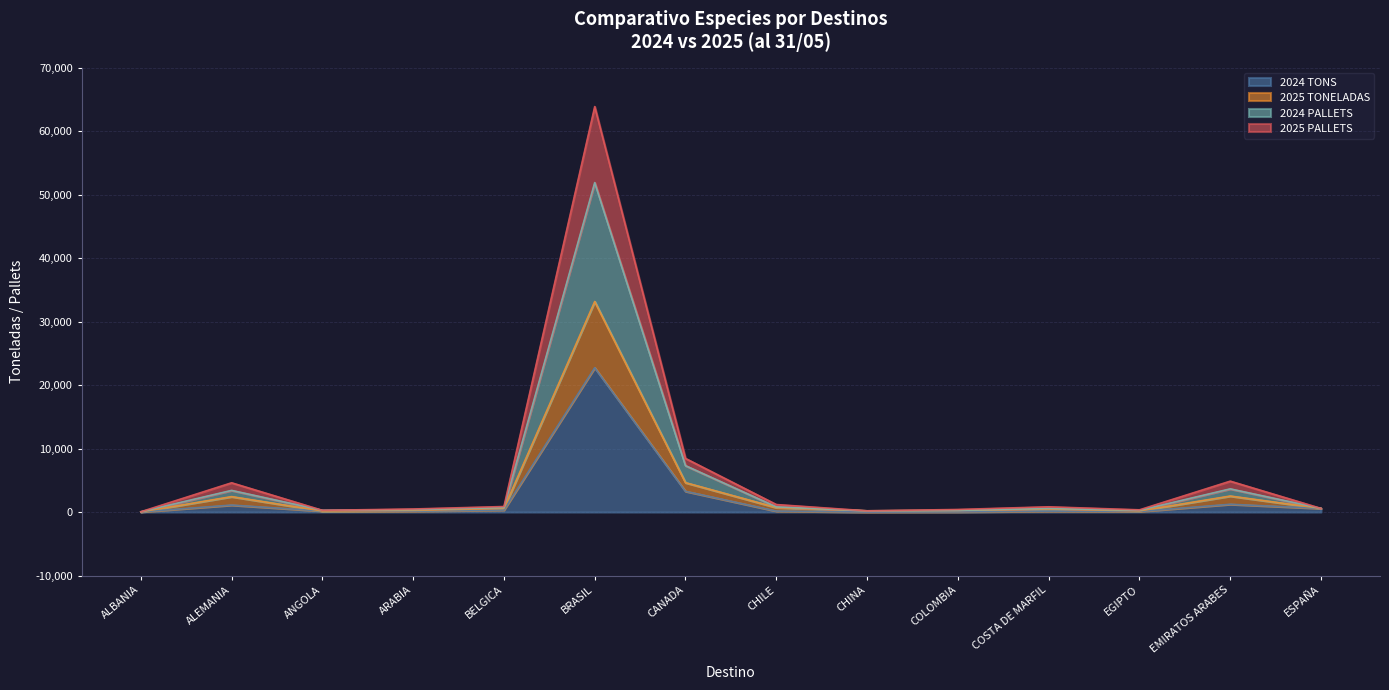

At which label does 2024 TONS reach its peak?

BRASIL